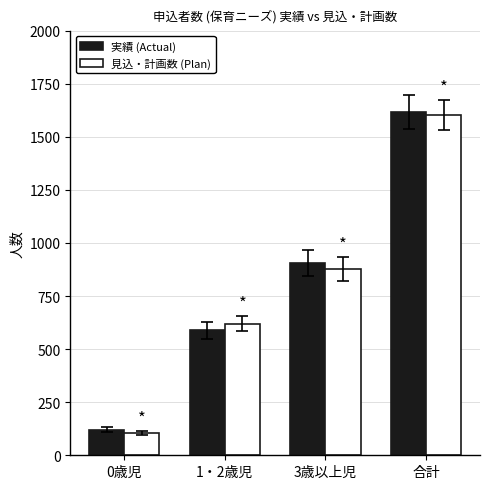

Are the bars horizontal?

No